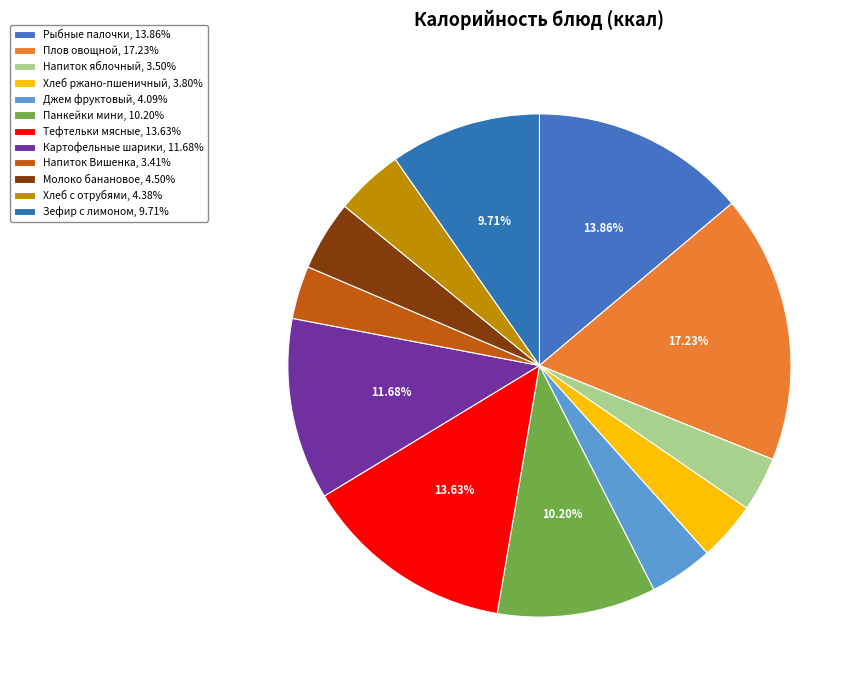

How many segments does this pie chart have?

12